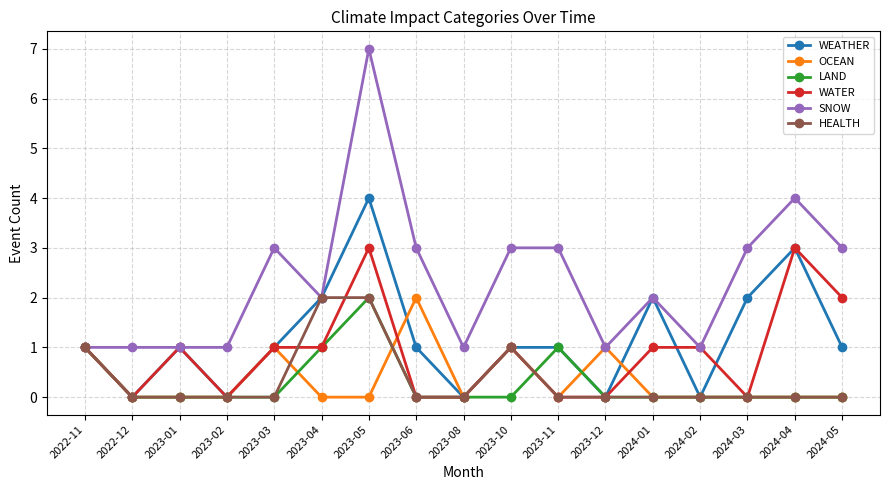

Count the number of categories in the chart.

17